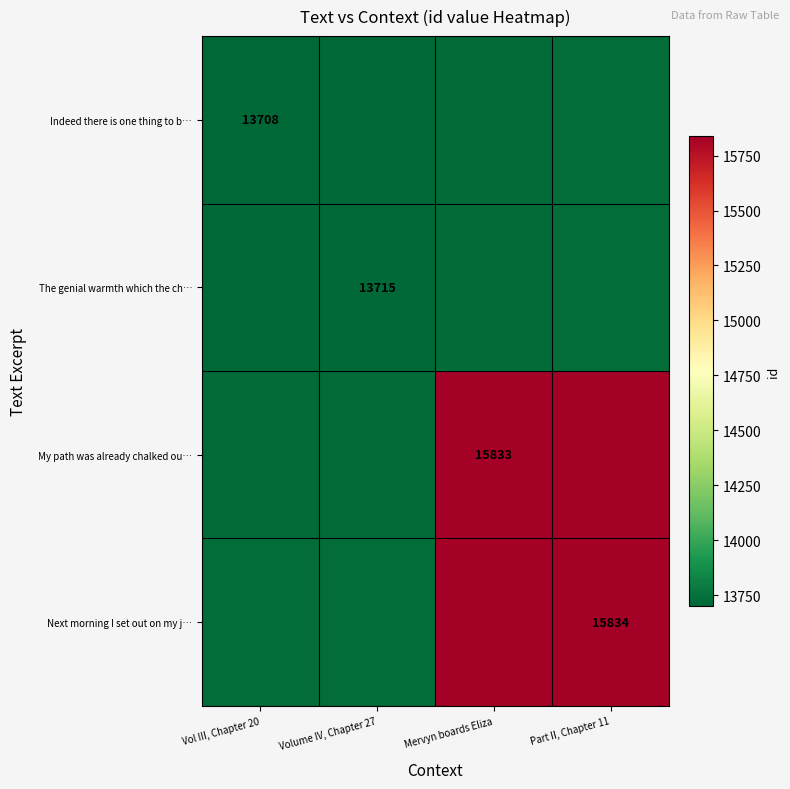

The Next morning I set out on my j… series shows 10045 at Part II, Chapter 11. True or false?

False